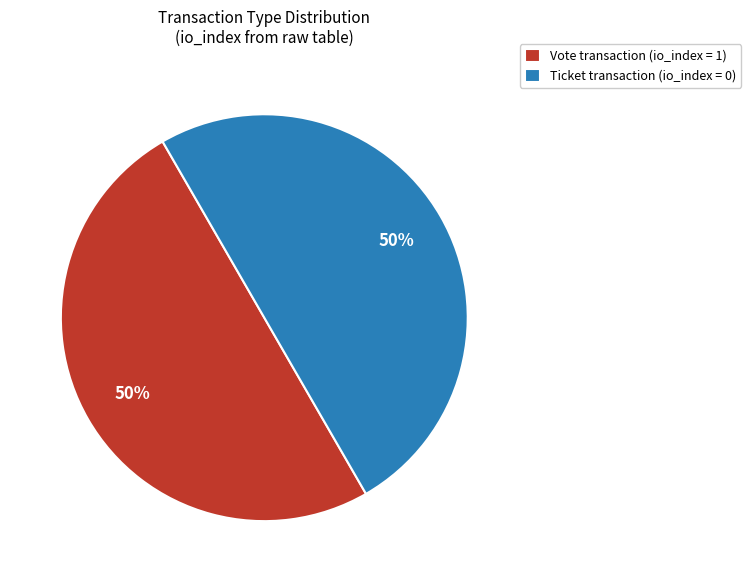

Count the number of slices in the pie.

2